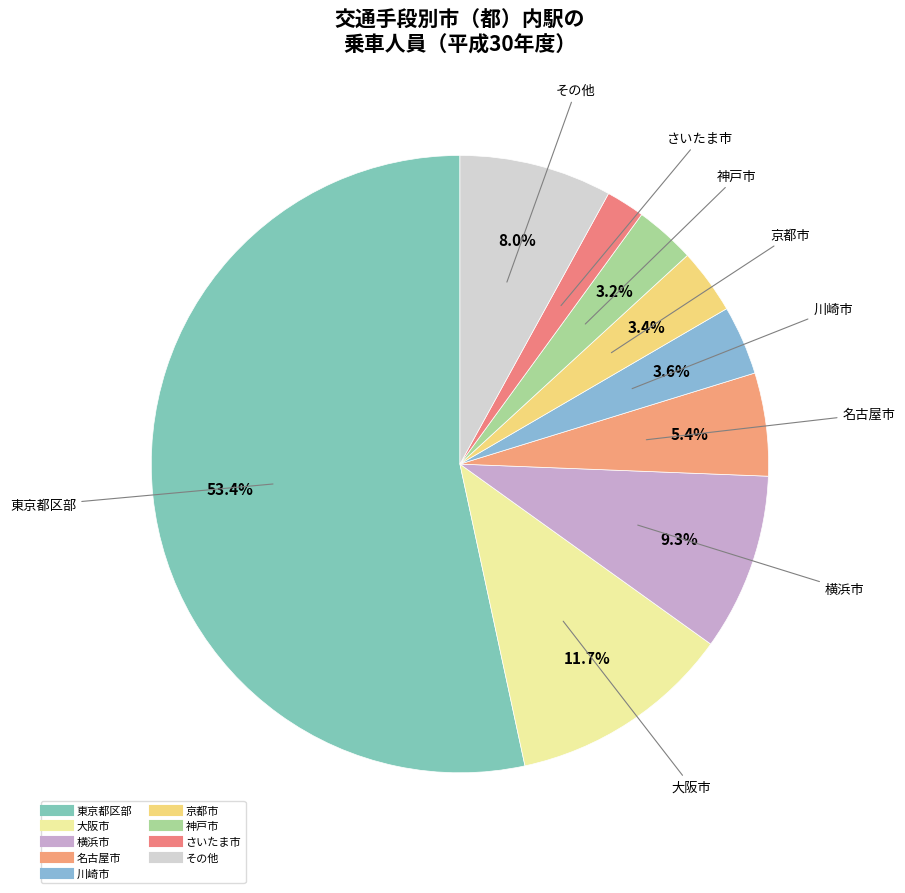

How many slices are in this pie chart?

9